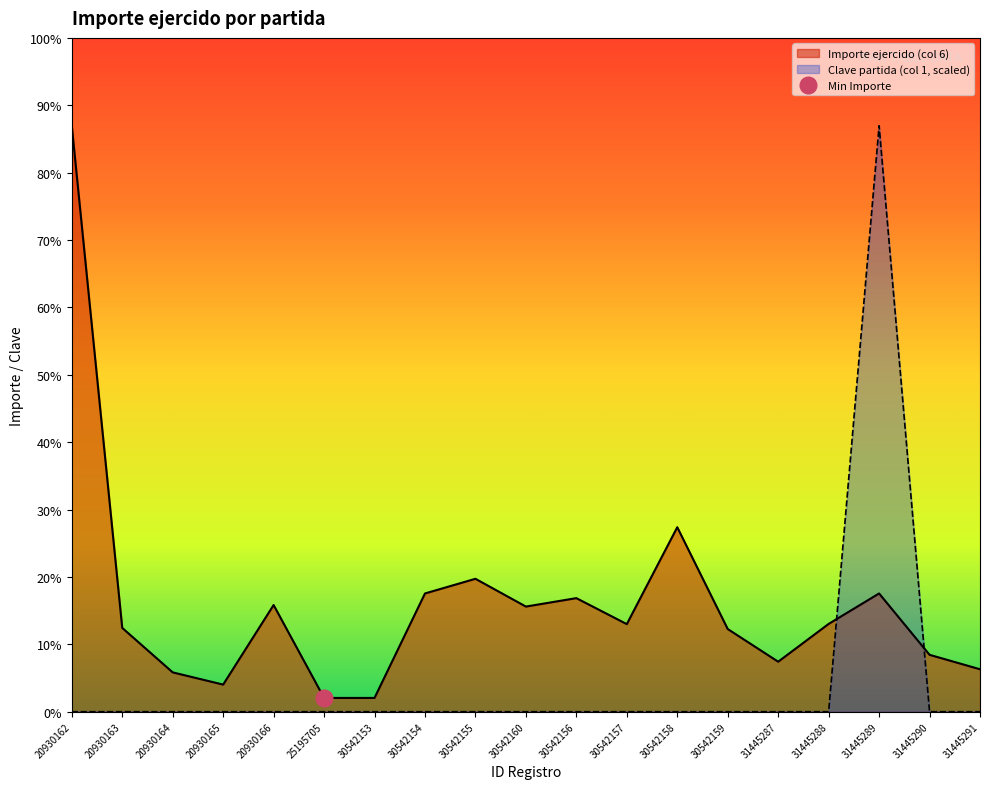

Which series ends up on top after the final intersection of Importe ejercido (col 6) and Clave partida (col 1)?

Importe ejercido (col 6)